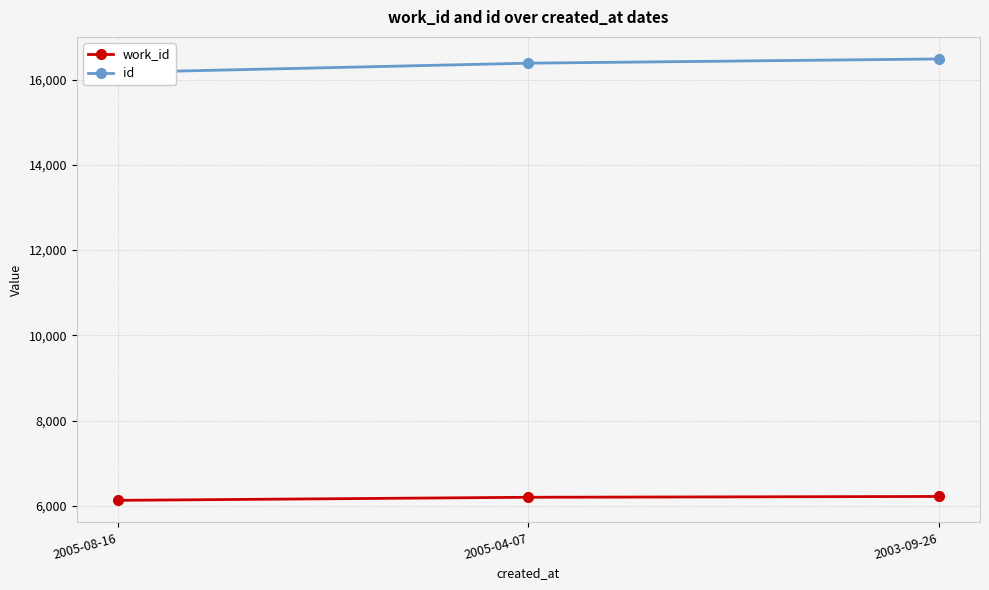

Is it true that work_id equals 6126 at 2005-08-16?

True